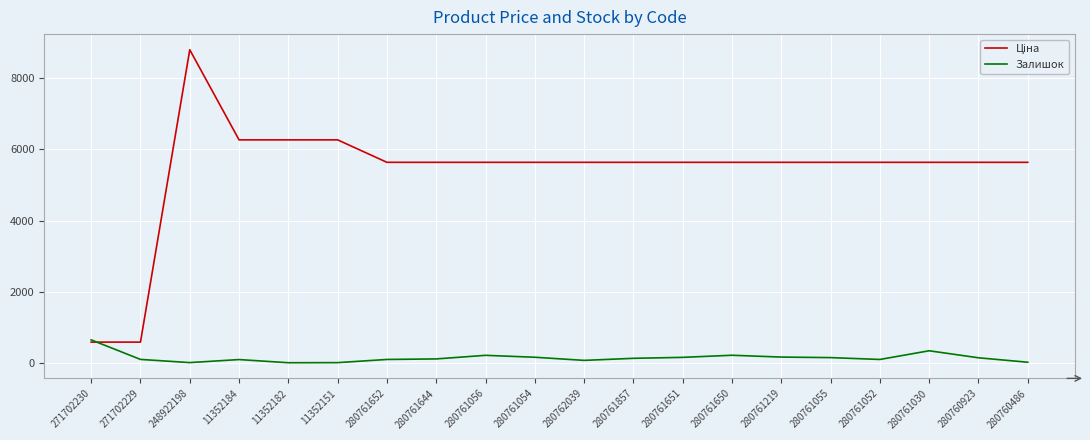

What position from the left is 280761857?

12